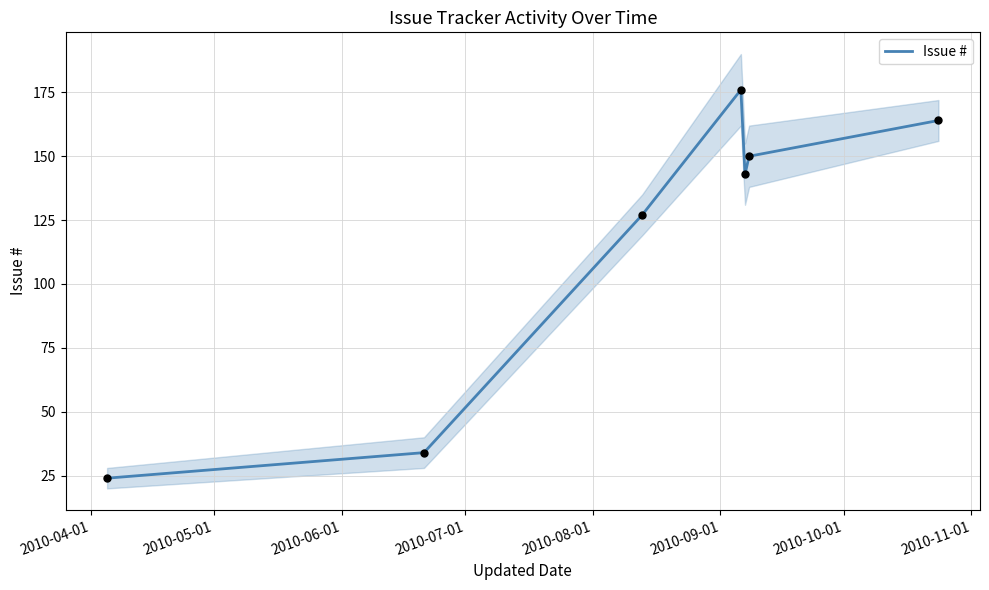

What is the minimum value for Issue #?

24